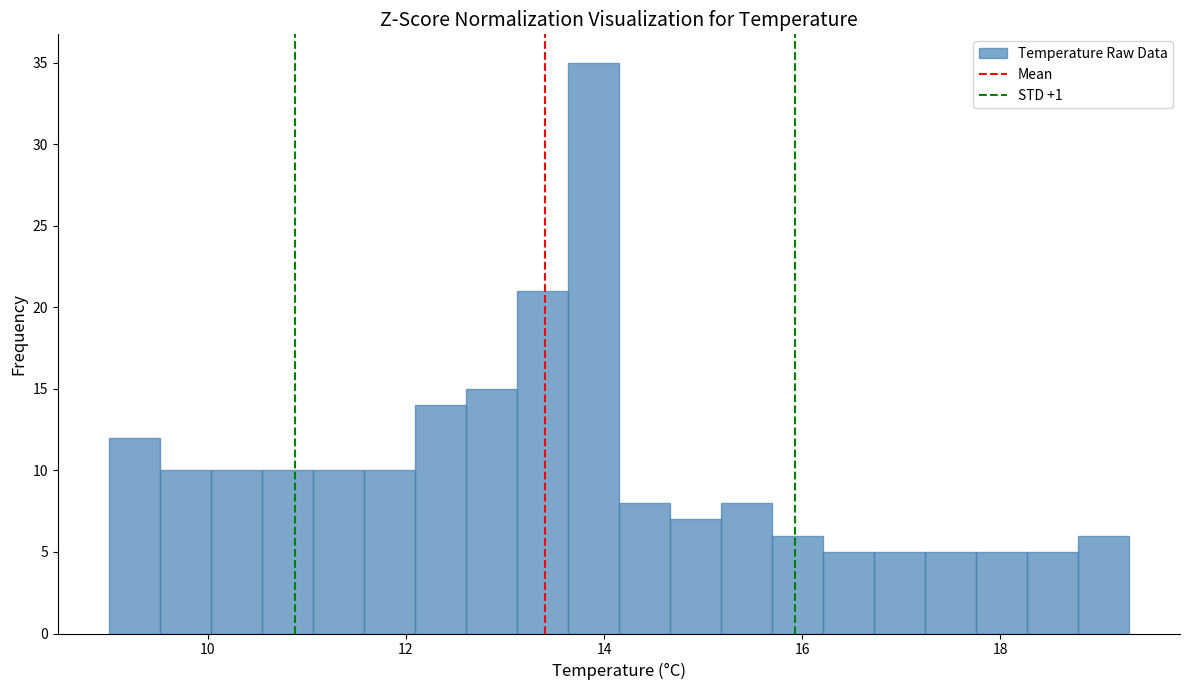

Around what value on the x-axis is the tallest bar? Give the approximate position of its centre, as read against the axis.

13.8